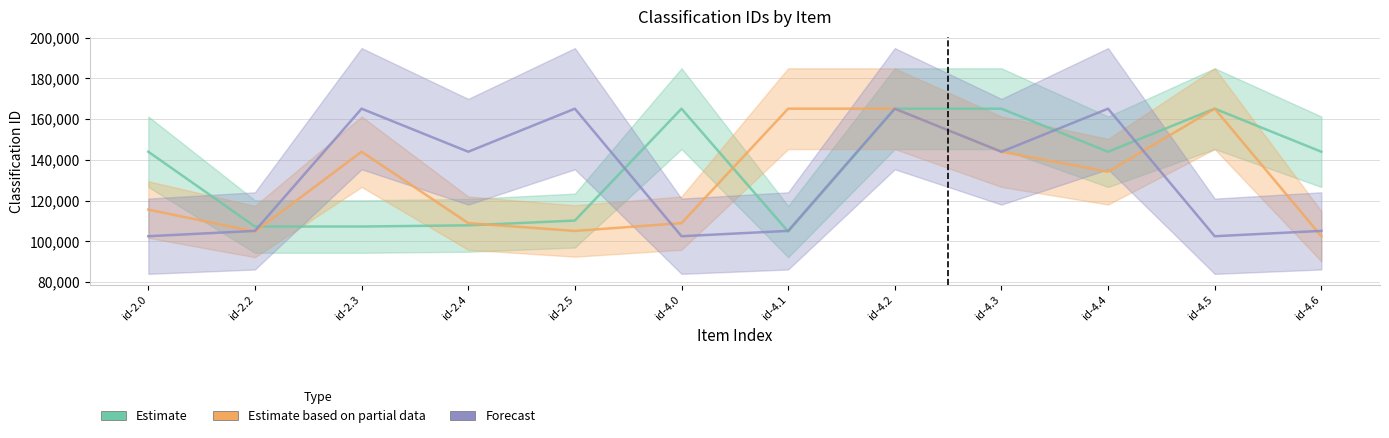

Which category has the lowest value in the Forecast series?

id-2.0